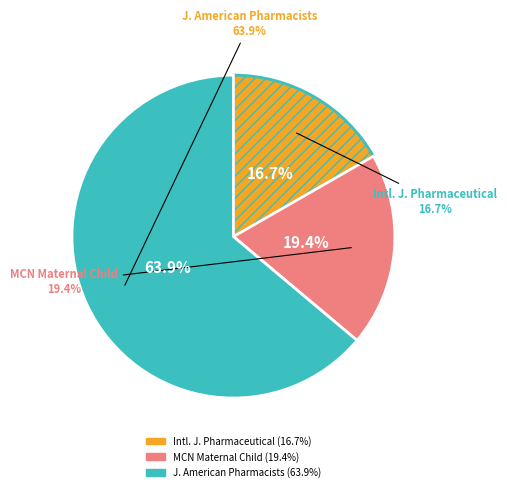

What percentage do International Journal of Pharmaceutical and Journal of the American Pharmacists Association together represent?

80.6%